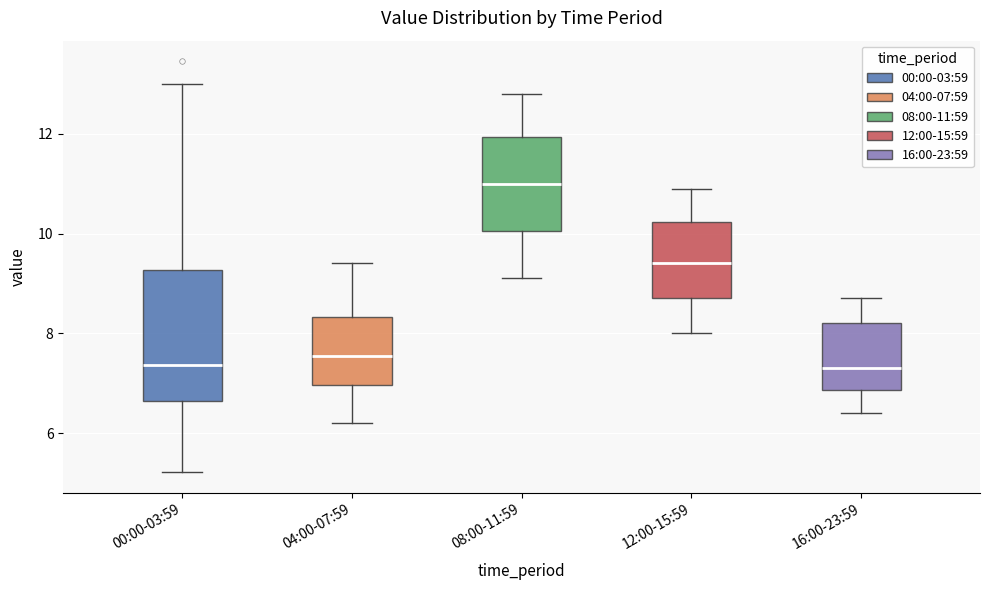

Reading left to right, read every box against the y-axis: the position of its median line, the range the box covers, and the ends of its whiskers. The values are not printed on the chart, so give them approximately, as read against the axis.

00:00-03:59: median 7.4, box 6.6 to 9.2, whiskers 5.2 to 13.0
04:00-07:59: median 7.6, box 7.0 to 8.4, whiskers 6.2 to 9.4
08:00-11:59: median 11.0, box 10.0 to 12.0, whiskers 9.2 to 12.8
12:00-15:59: median 9.4, box 8.8 to 10.2, whiskers 8.0 to 11.0
16:00-23:59: median 7.4, box 6.8 to 8.2, whiskers 6.4 to 8.8